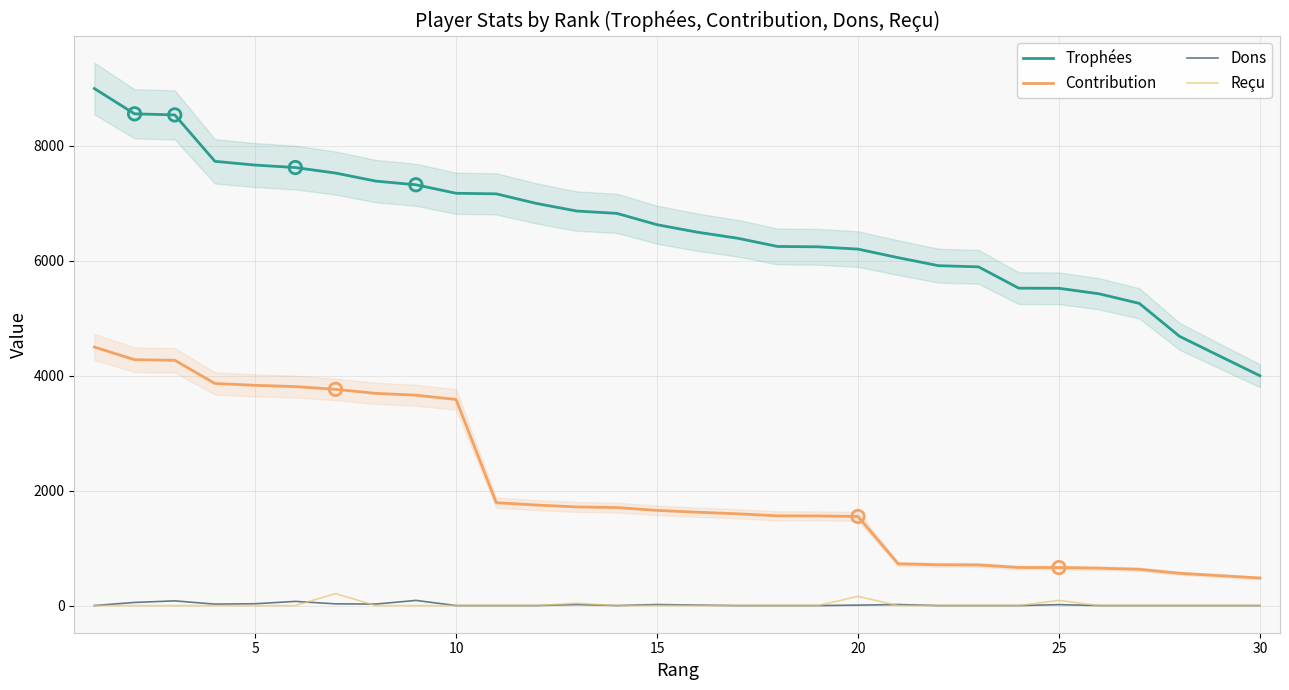

Which series reaches the maximum Y coordinate?

Trophées